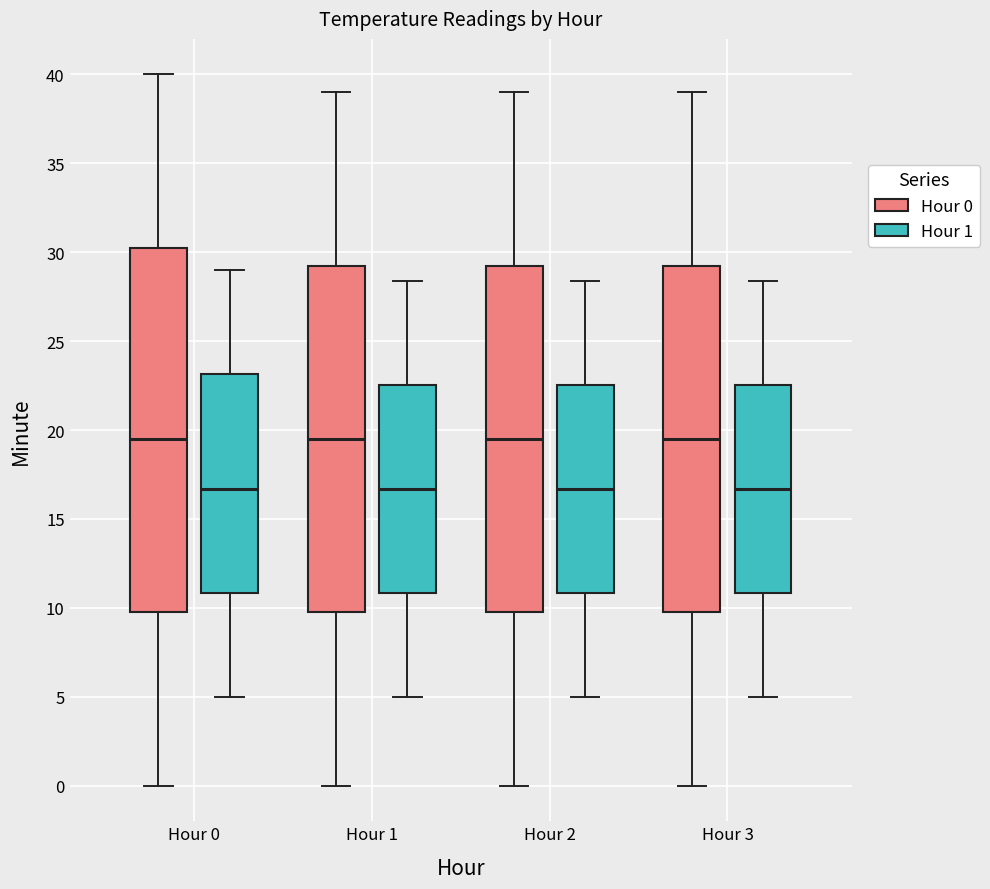

Reading left to right, transcribe this box plot: for each box, give where its median line is, the range the box spans, and where its two whiskers end, as read against the y-axis. The values are not printed on the chart, so give them approximately, as read against the axis.

Hour 0 (Hour 0): median 19.5, box 10.0 to 30.5, whiskers 0.0 to 40.0
Hour 0 (Hour 1): median 16.5, box 11.0 to 23.0, whiskers 5.0 to 29.0
Hour 1 (Hour 0): median 19.5, box 10.0 to 29.5, whiskers 0.0 to 39.0
Hour 1 (Hour 1): median 16.5, box 11.0 to 22.5, whiskers 5.0 to 28.5
Hour 2 (Hour 0): median 19.5, box 10.0 to 29.5, whiskers 0.0 to 39.0
Hour 2 (Hour 1): median 16.5, box 11.0 to 22.5, whiskers 5.0 to 28.5
Hour 3 (Hour 0): median 19.5, box 10.0 to 29.5, whiskers 0.0 to 39.0
Hour 3 (Hour 1): median 16.5, box 11.0 to 22.5, whiskers 5.0 to 28.5